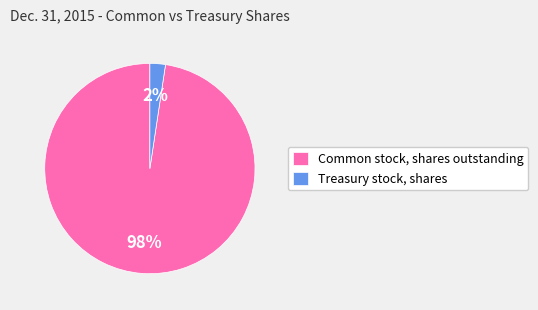

Do Common stock, shares outstanding and Treasury stock, shares together represent more than half of the pie?

Yes